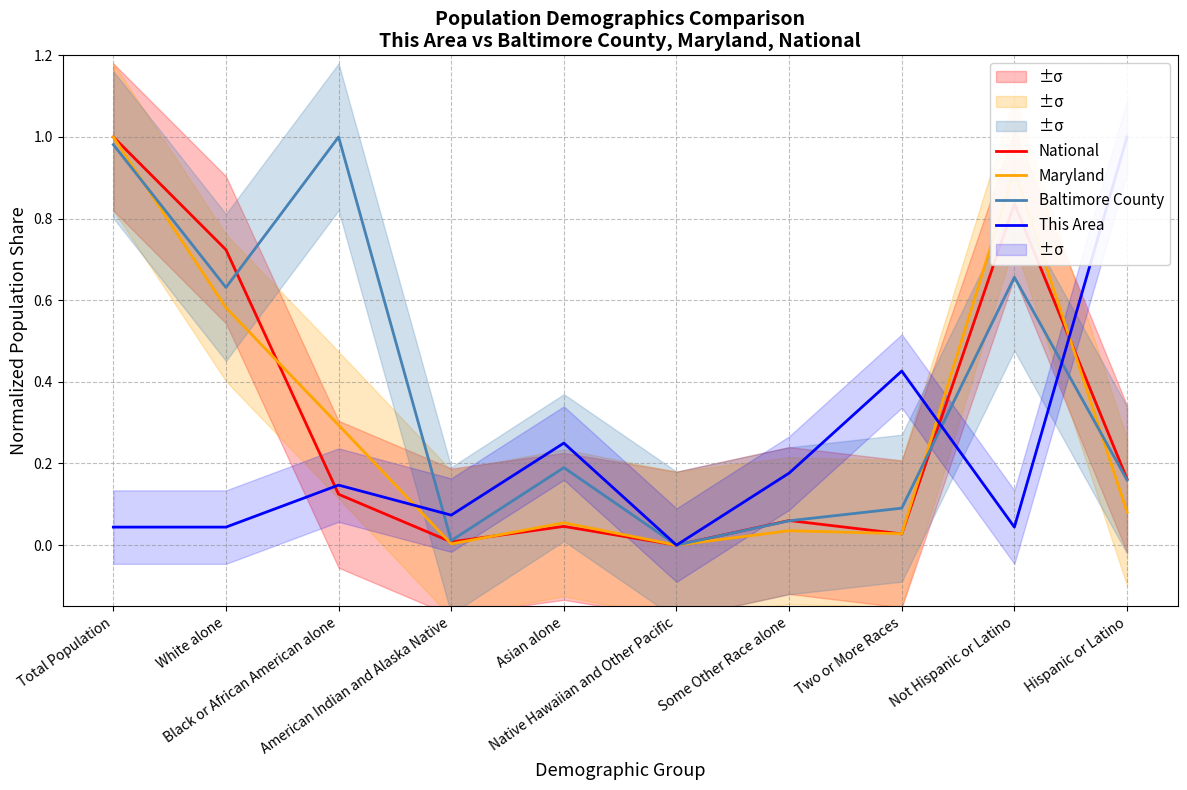

Is the value of Baltimore County at Hispanic or Latino greater than the value of This Area at Some Other Race alone?

No